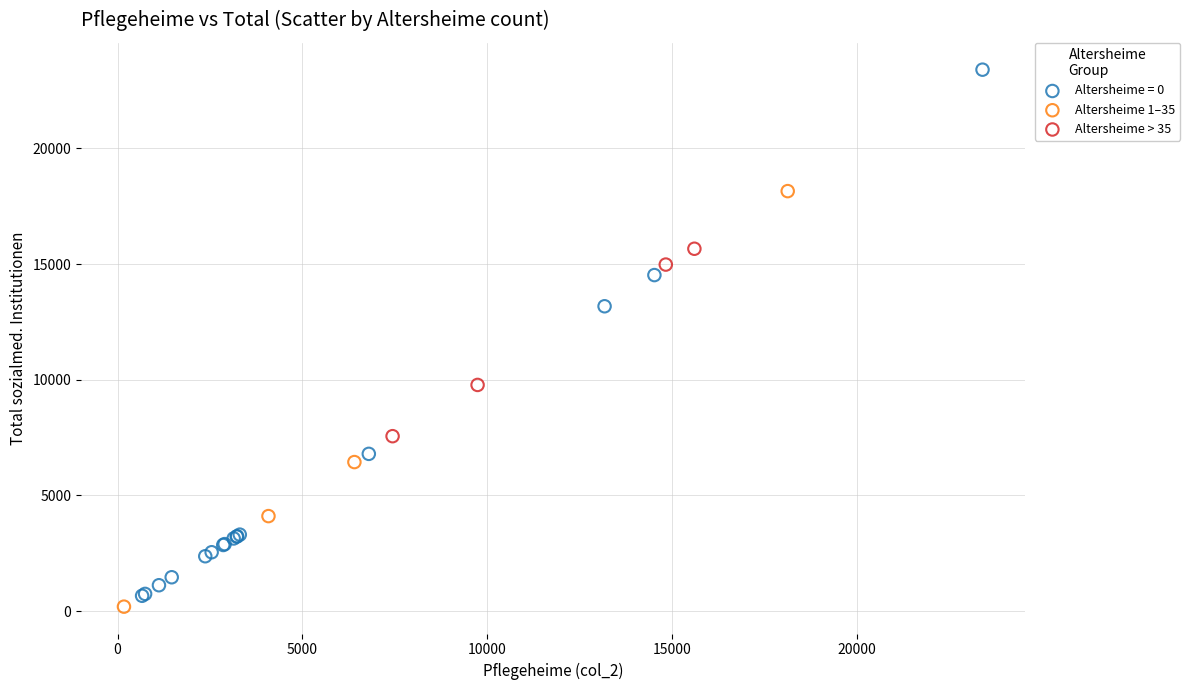

Which series has the widest spread of Y values?

Altersheime = 0